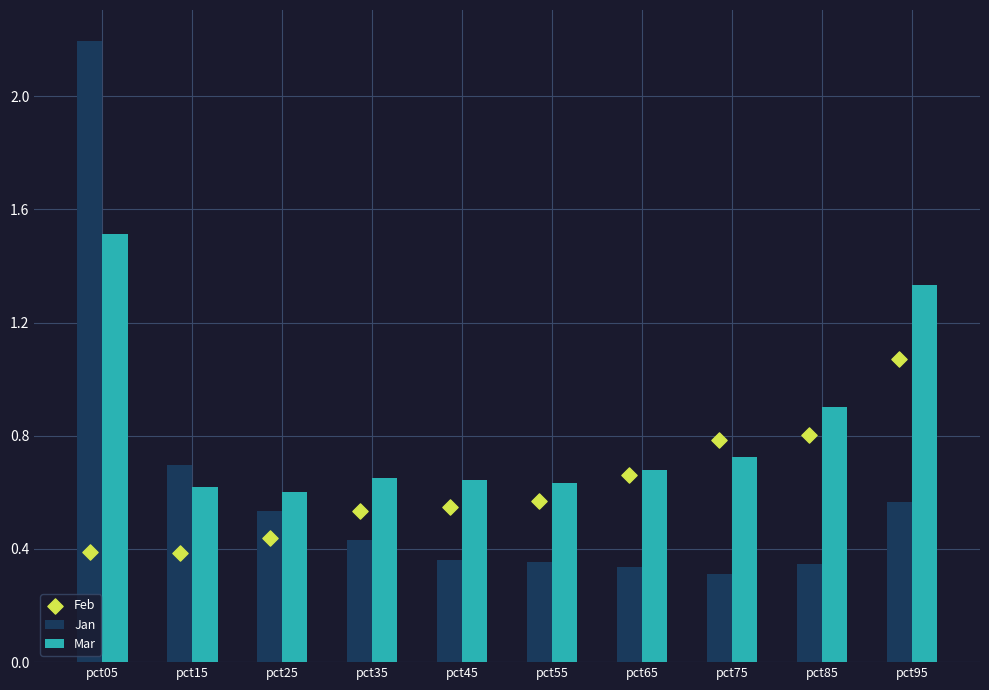

Which series reaches the minimum Y coordinate?

Jan